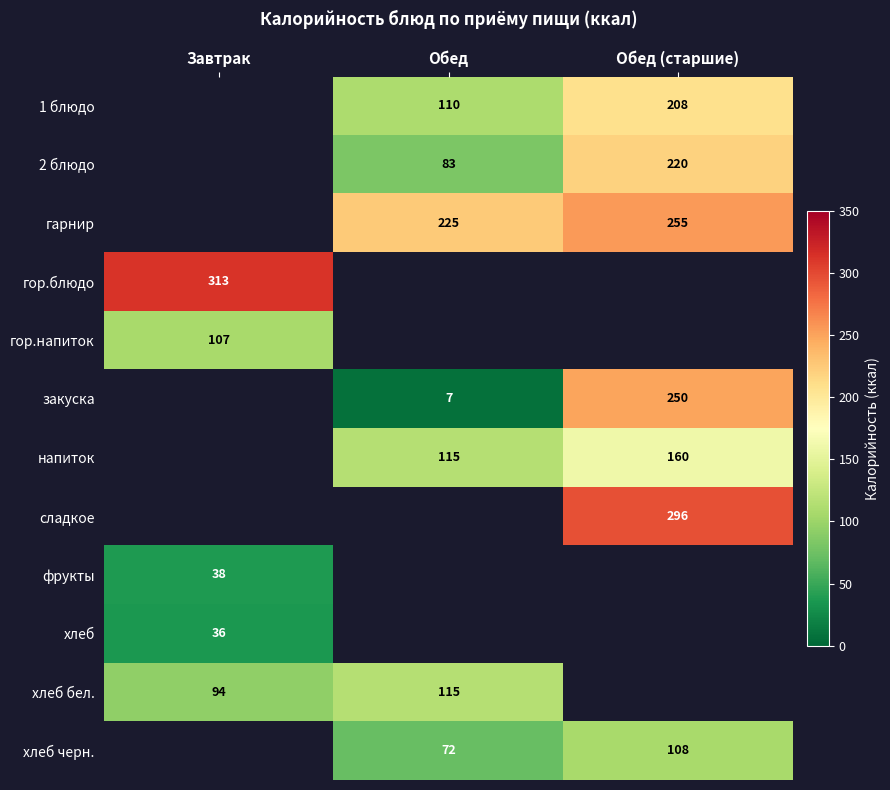

What is the greatest value displayed?

313.0